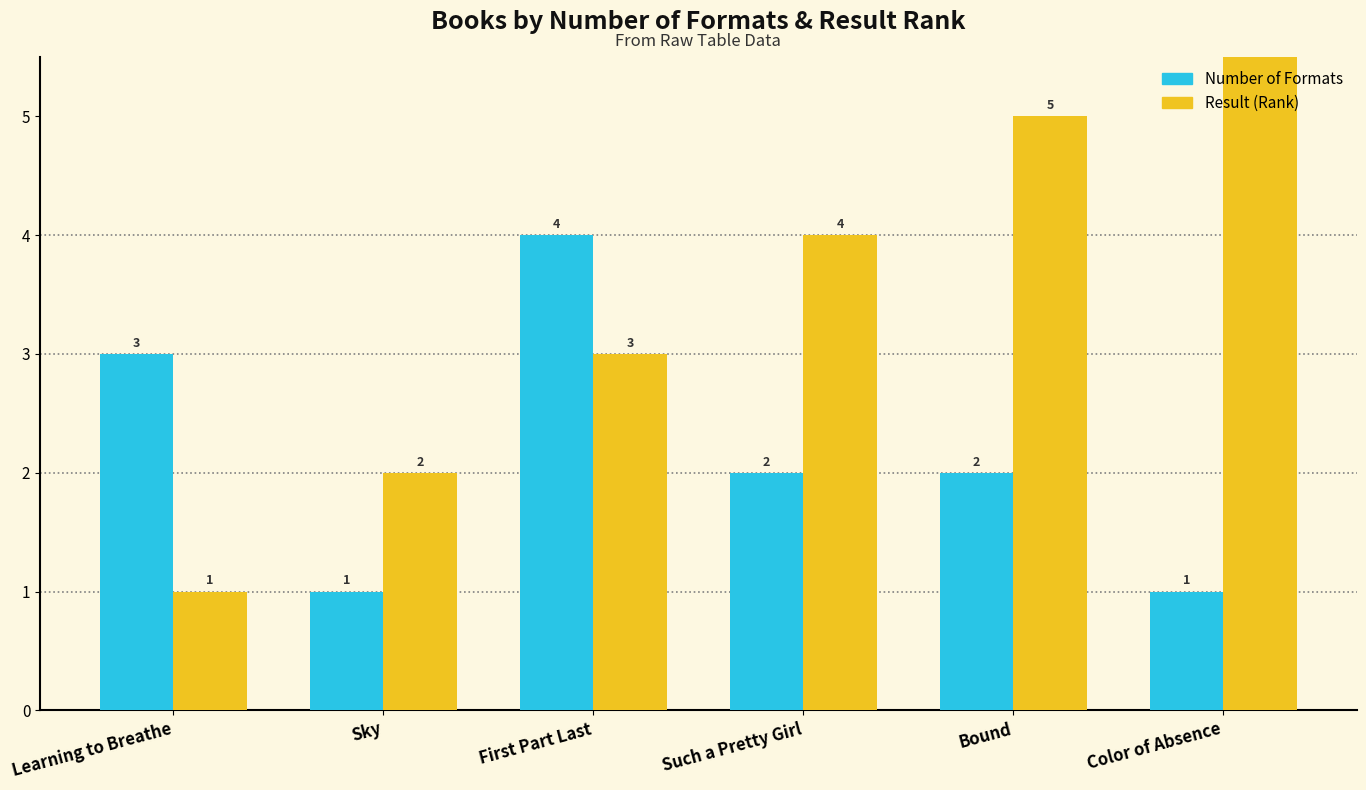

What is the label of the 2nd bar from the right?

Bound